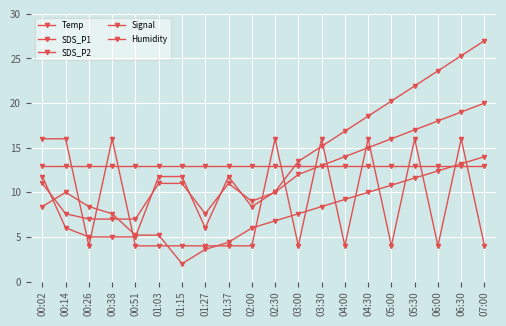

Reading right to left, what are all the values shown in this chart?

Temp: 07:00=14.0	06:30=13.2	06:00=12.4	05:30=11.6	05:00=10.8	04:30=10.0	04:00=9.2	03:30=8.4	03:00=7.6	02:30=6.8	02:00=6.0	01:37=4.4	01:27=3.6	01:15=2.0	01:03=5.2	00:51=5.2	00:38=7.6	00:26=8.4	00:14=10.0	00:02=8.4
SDS_P1: 07:00=27.0	06:30=25.3	06:00=23.6	05:30=21.9	05:00=20.2	04:30=18.5	04:00=16.8	03:30=15.2	03:00=13.5	02:30=10.1	02:00=8.4	01:37=11.8	01:27=6.0	01:15=11.8	01:03=11.8	00:51=5.0	00:38=5.0	00:26=5.0	00:14=6.0	00:02=11.8
SDS_P2: 07:00=20.0	06:30=19.0	06:00=18.0	05:30=17.0	05:00=16.0	04:30=15.0	04:00=14.0	03:30=13.0	03:00=12.0	02:30=10.0	02:00=9.0	01:37=11.0	01:27=7.6	01:15=11.0	01:03=11.0	00:51=7.0	00:38=7.0	00:26=7.0	00:14=7.6	00:02=11.0
Signal: 07:00=4.0	06:30=16.0	06:00=4.0	05:30=16.0	05:00=4.0	04:30=16.0	04:00=4.0	03:30=16.0	03:00=4.0	02:30=16.0	02:00=4.0	01:37=4.0	01:27=4.0	01:15=4.0	01:03=4.0	00:51=4.0	00:38=16.0	00:26=4.0	00:14=16.0	00:02=16.0
Humidity: 07:00=13.0	06:30=13.0	06:00=13.0	05:30=13.0	05:00=13.0	04:30=13.0	04:00=13.0	03:30=13.0	03:00=13.0	02:30=13.0	02:00=13.0	01:37=13.0	01:27=13.0	01:15=13.0	01:03=13.0	00:51=13.0	00:38=13.0	00:26=13.0	00:14=13.0	00:02=13.0